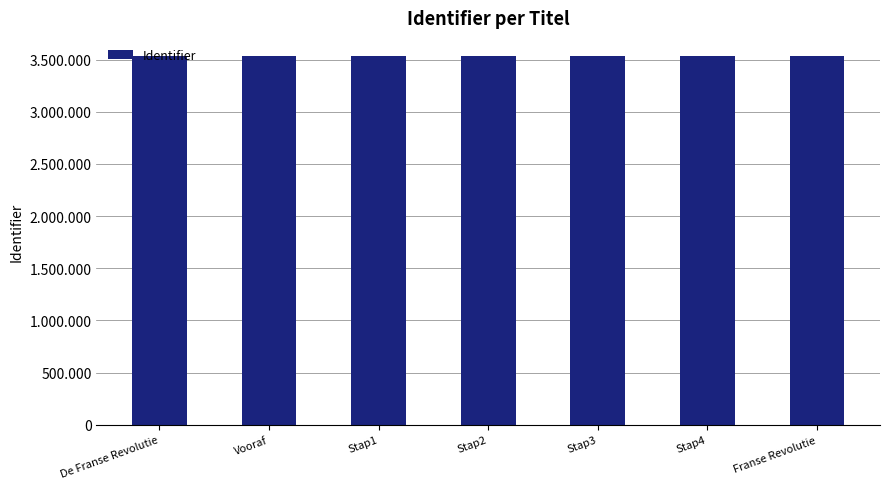

Does the chart contain any negative values?

No